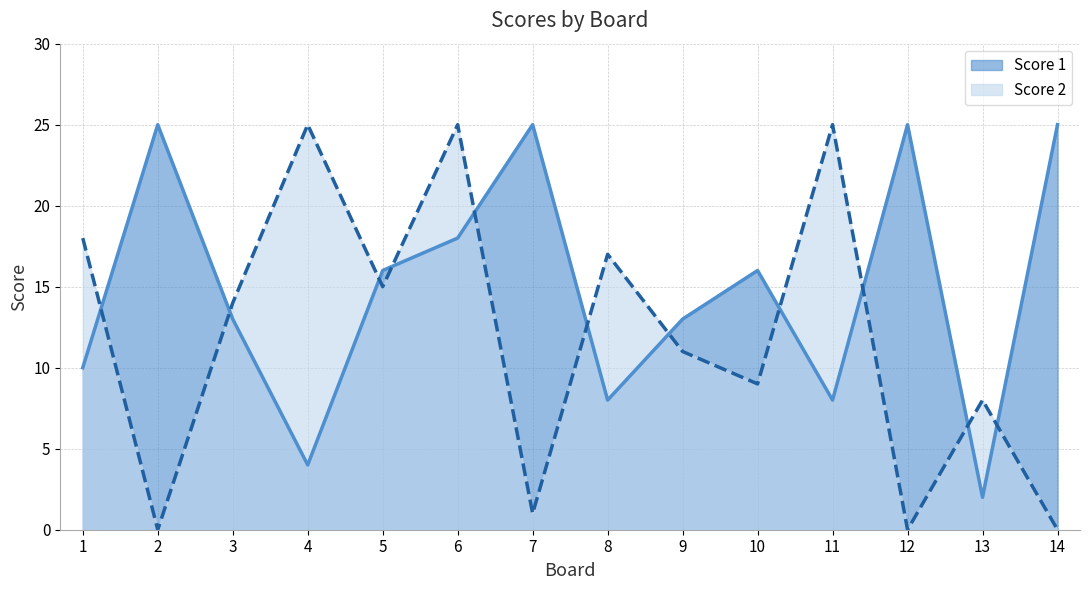

What is the difference between the second highest and second lowest values in the Score 1 series?

22.0